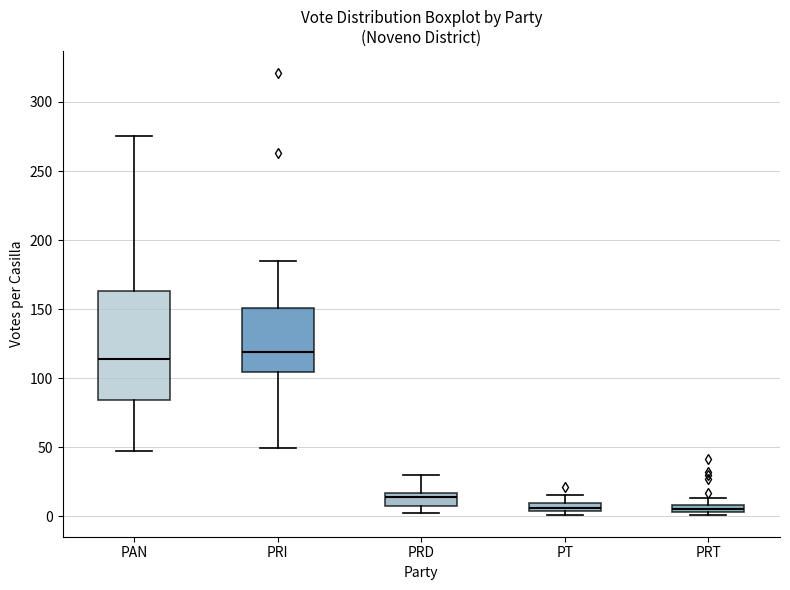

Which box has the highest median line?

PRI